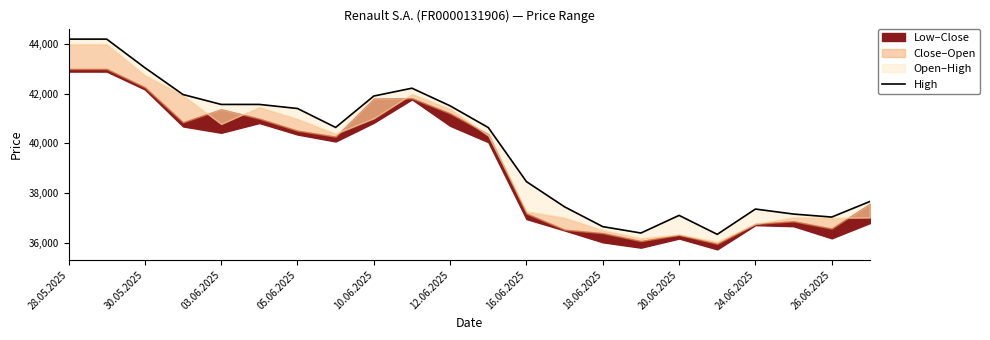

How many data points are above 40641?

10